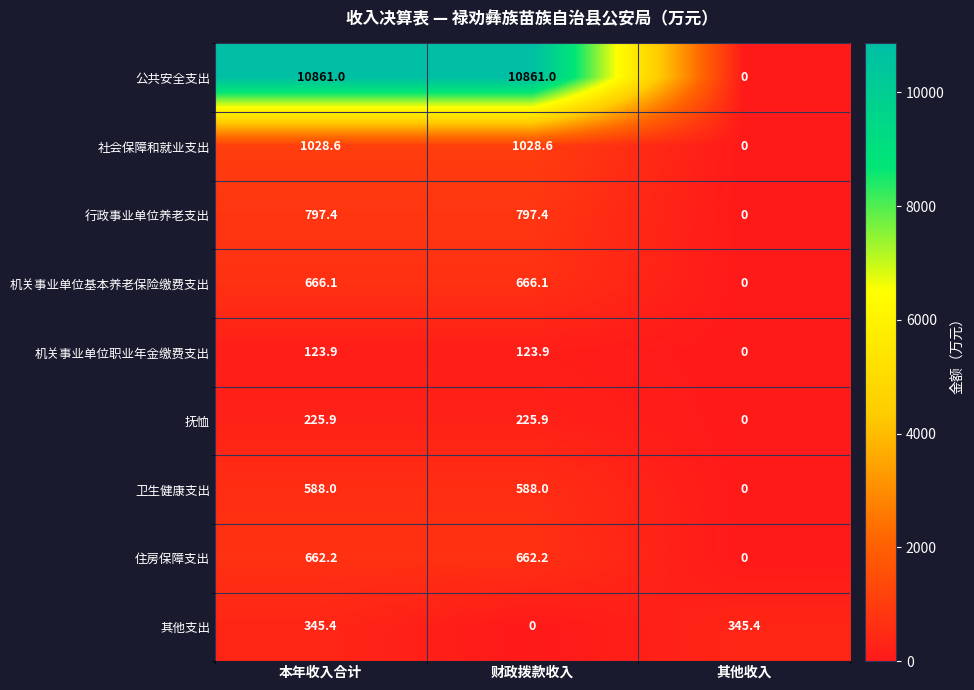

At which label does 公共安全支出 reach its minimum?

其他收入